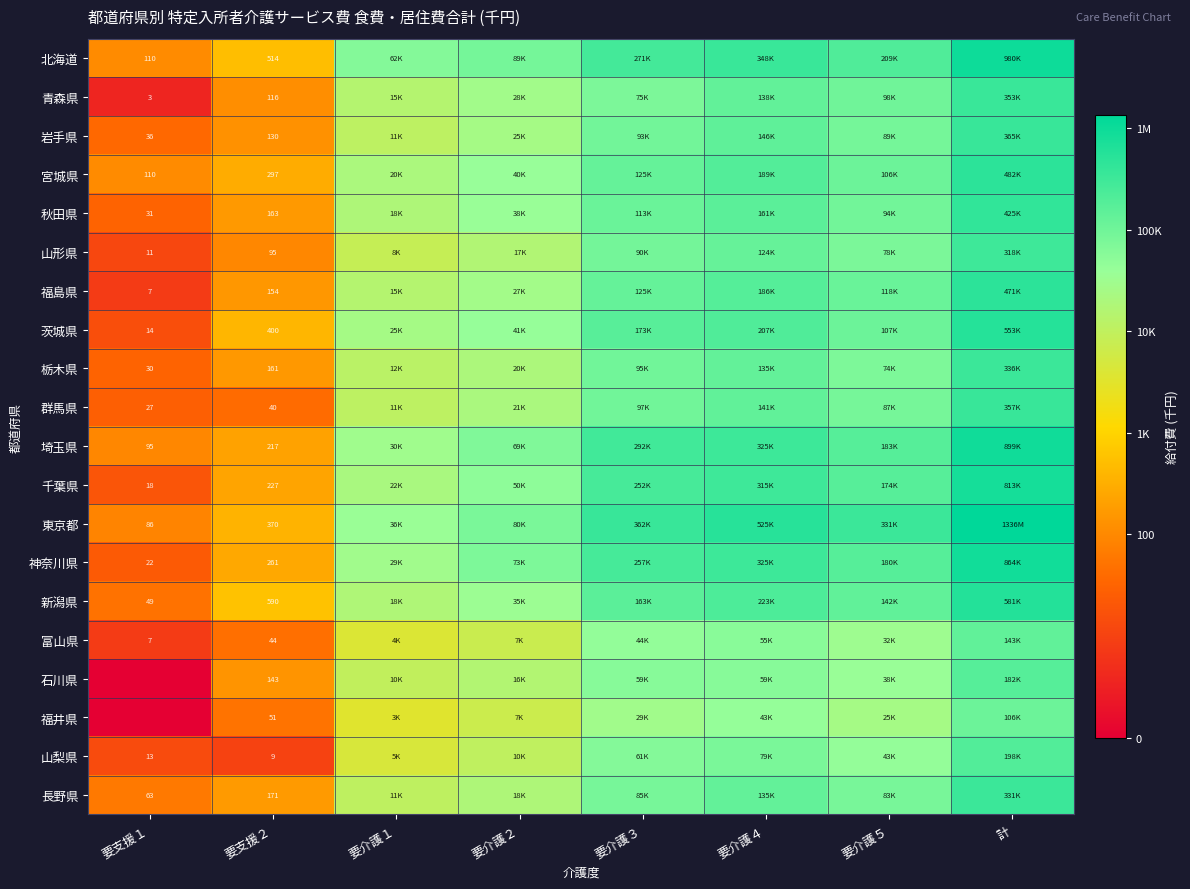

How many data points does each series have?

8